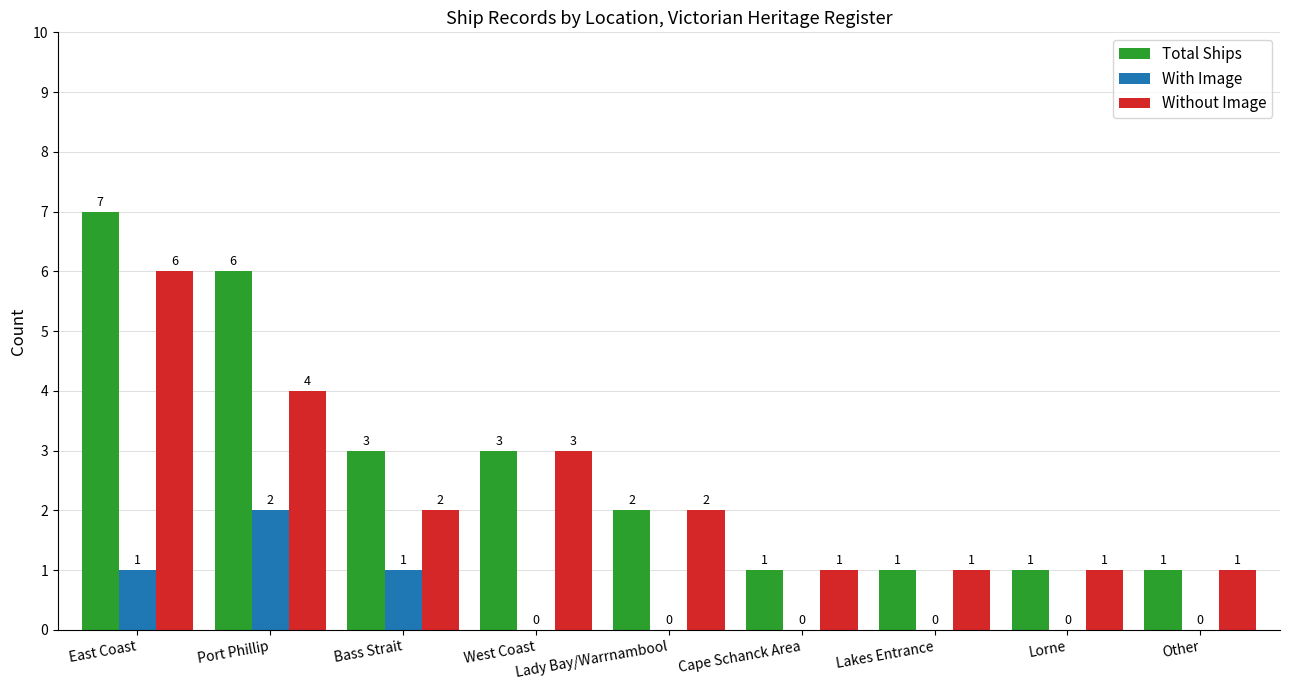

Between East Coast and Cape Schanck Area, which series saw the biggest shift?

Total Ships